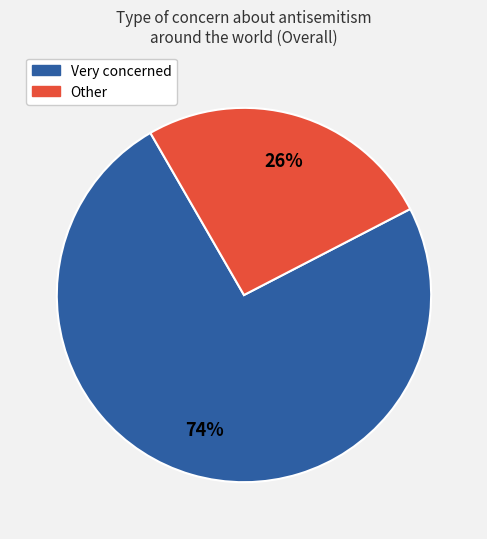

To the nearest percent, what is the average slice percentage?

50%